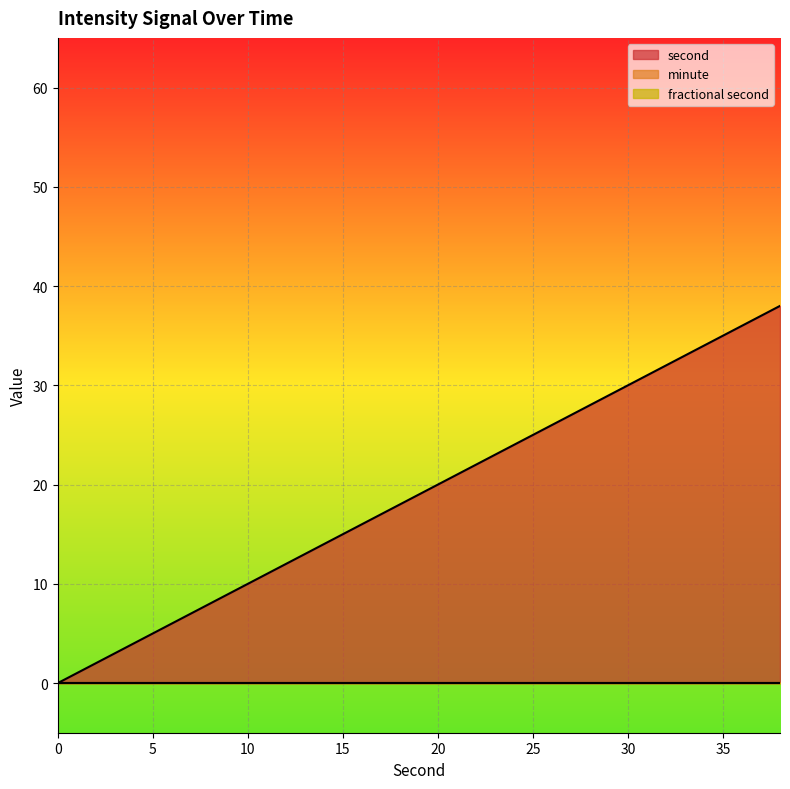

How many lines are shown in the chart?

3